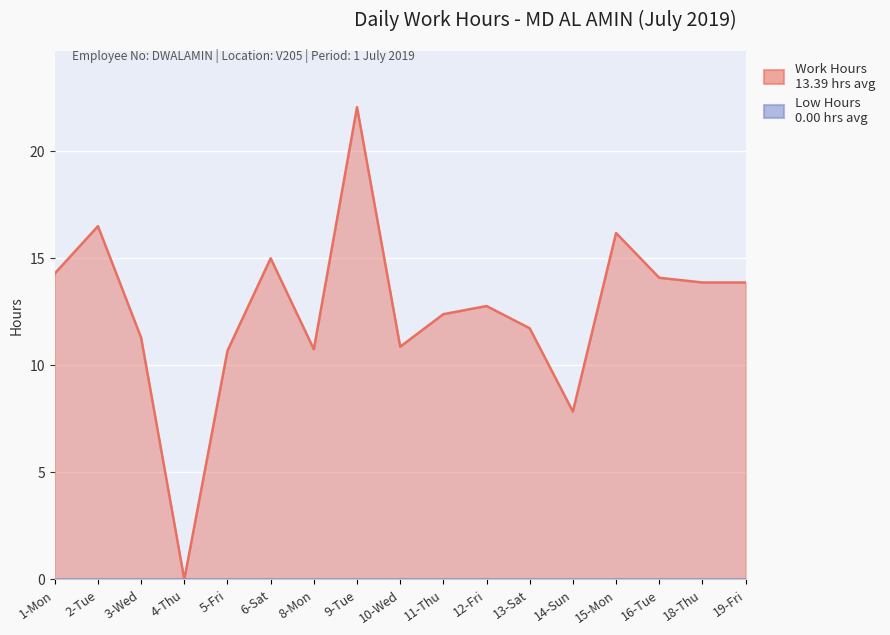

The chart shows a value of 18.6 at 13-Sat. True or false?

False